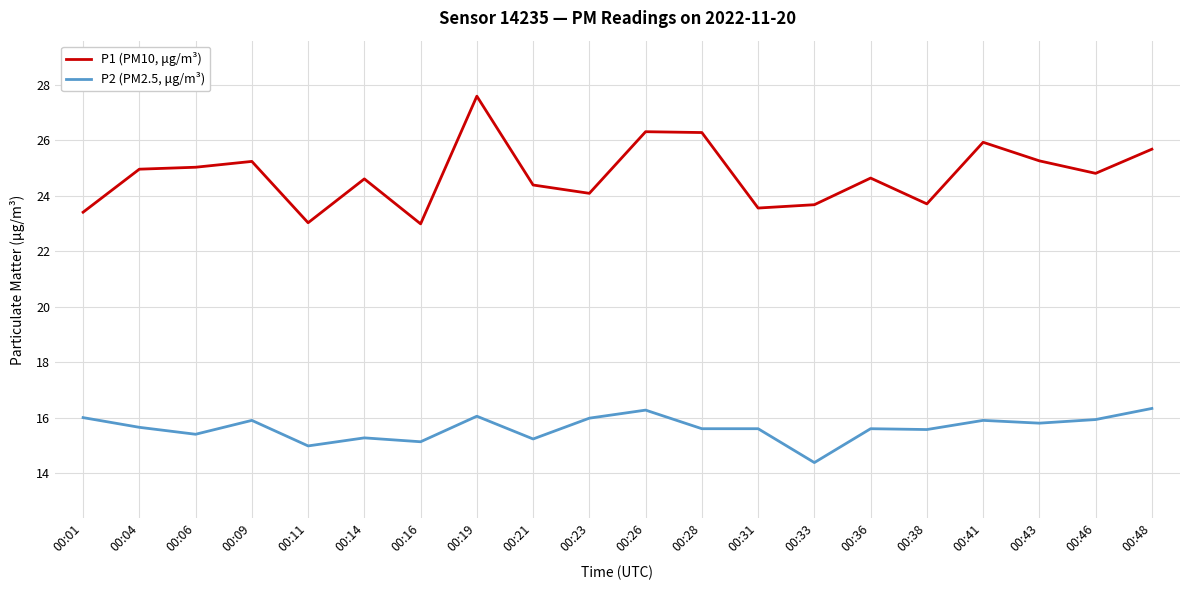

Rank the series by their maximum value, from lowest to highest.

P2 (PM2.5, μg/m³), P1 (PM10, μg/m³)